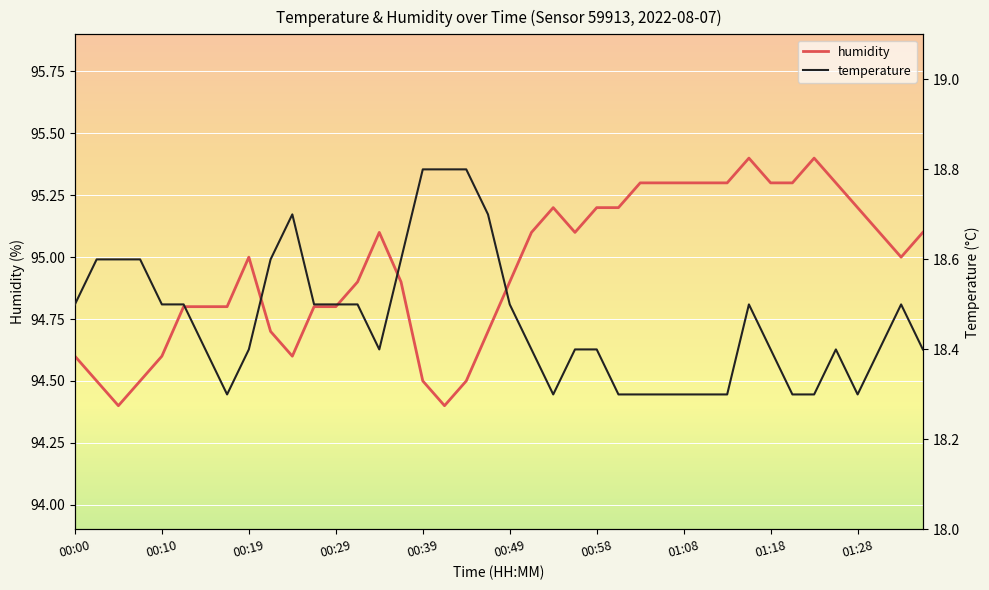

How many lines are shown in the chart?

2